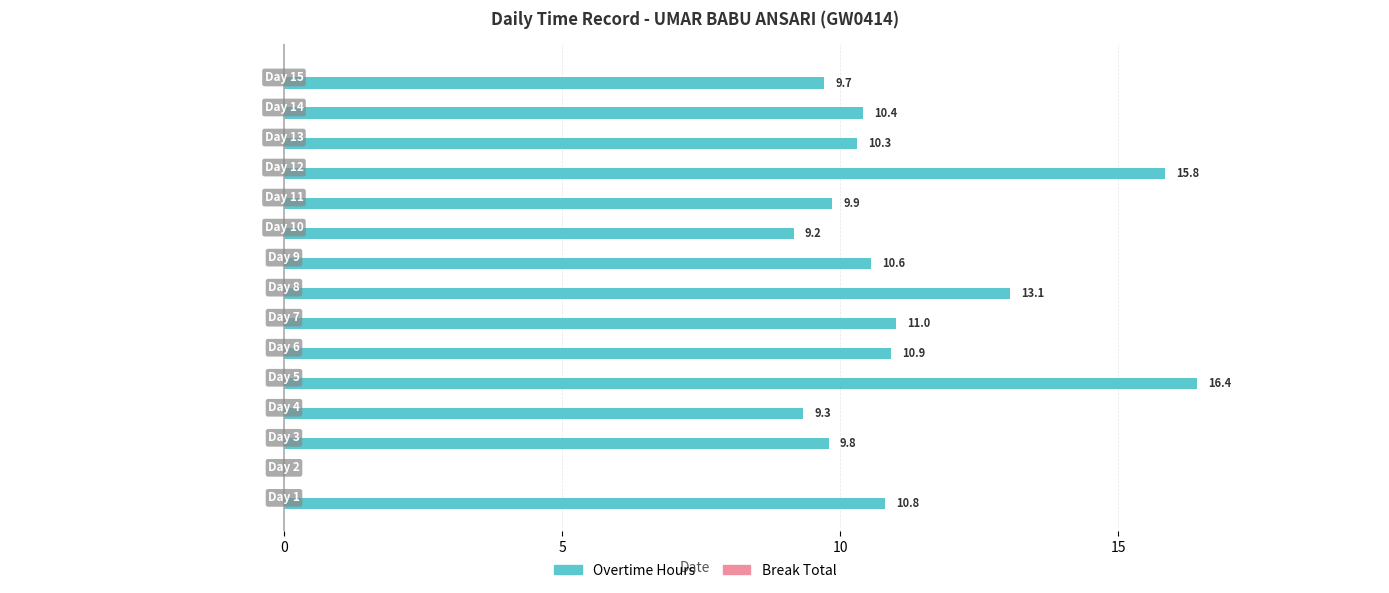

What is the sum of all values?

157.2